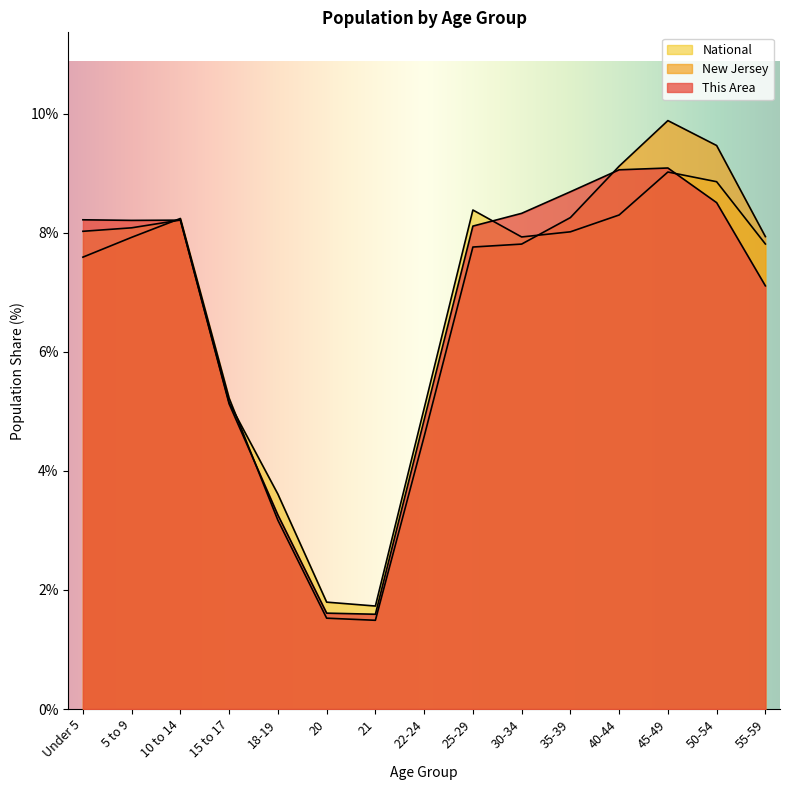

Rank the series by their maximum value, from lowest to highest.

National, This Area, New Jersey